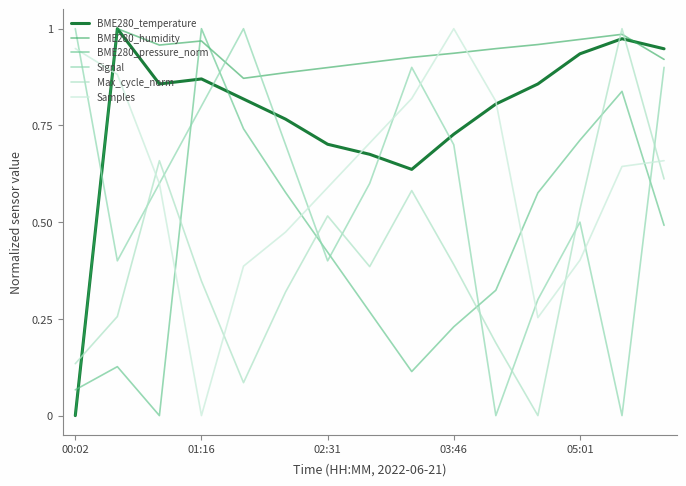

Is this an area chart (filled region under the line)?

No